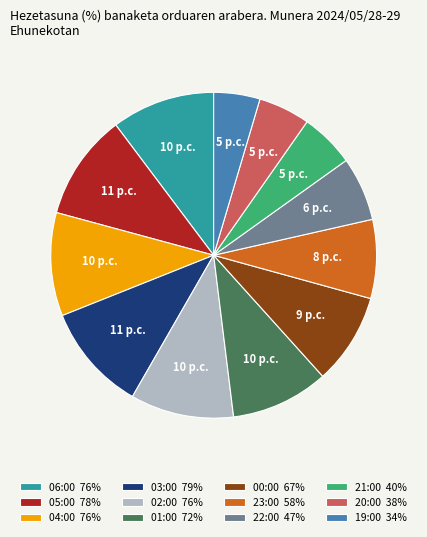

Between 03:00 79% and 20:00 38%, which is larger?

03:00 79%